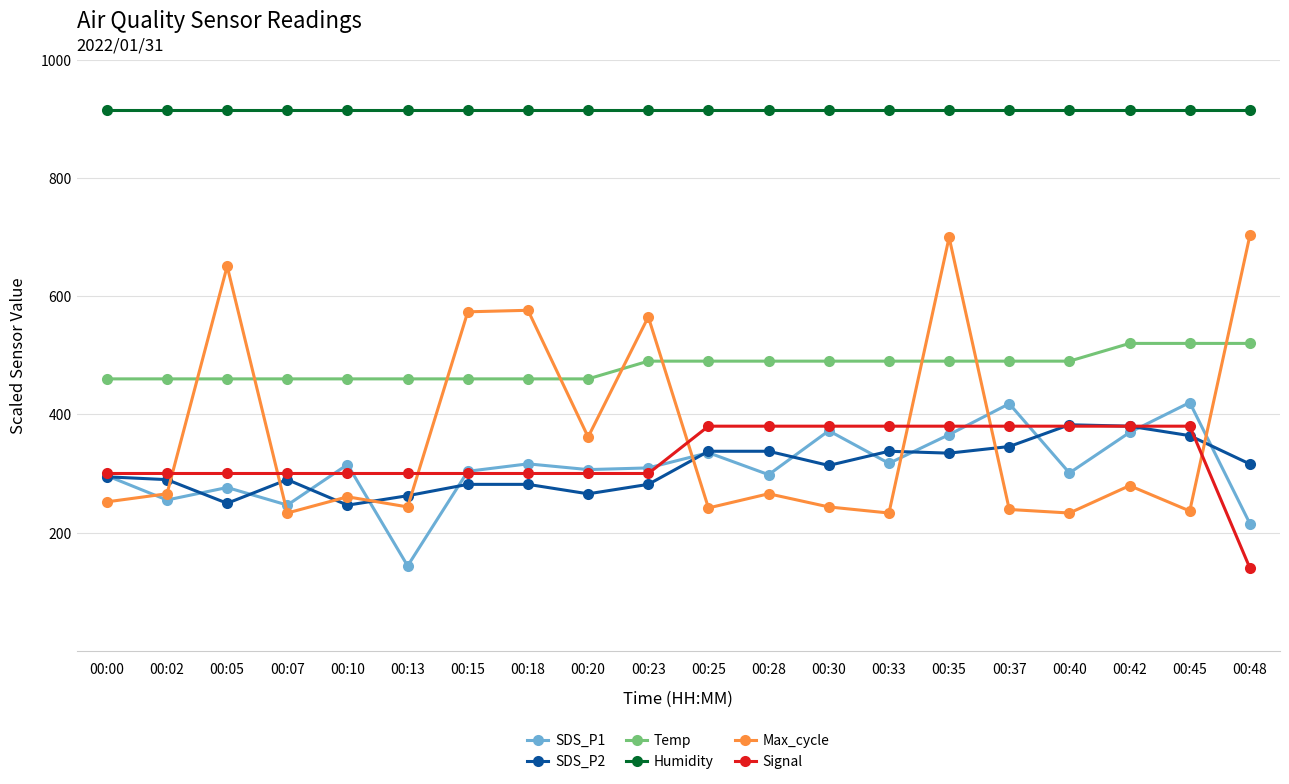

How many categories are shown in the chart?

20